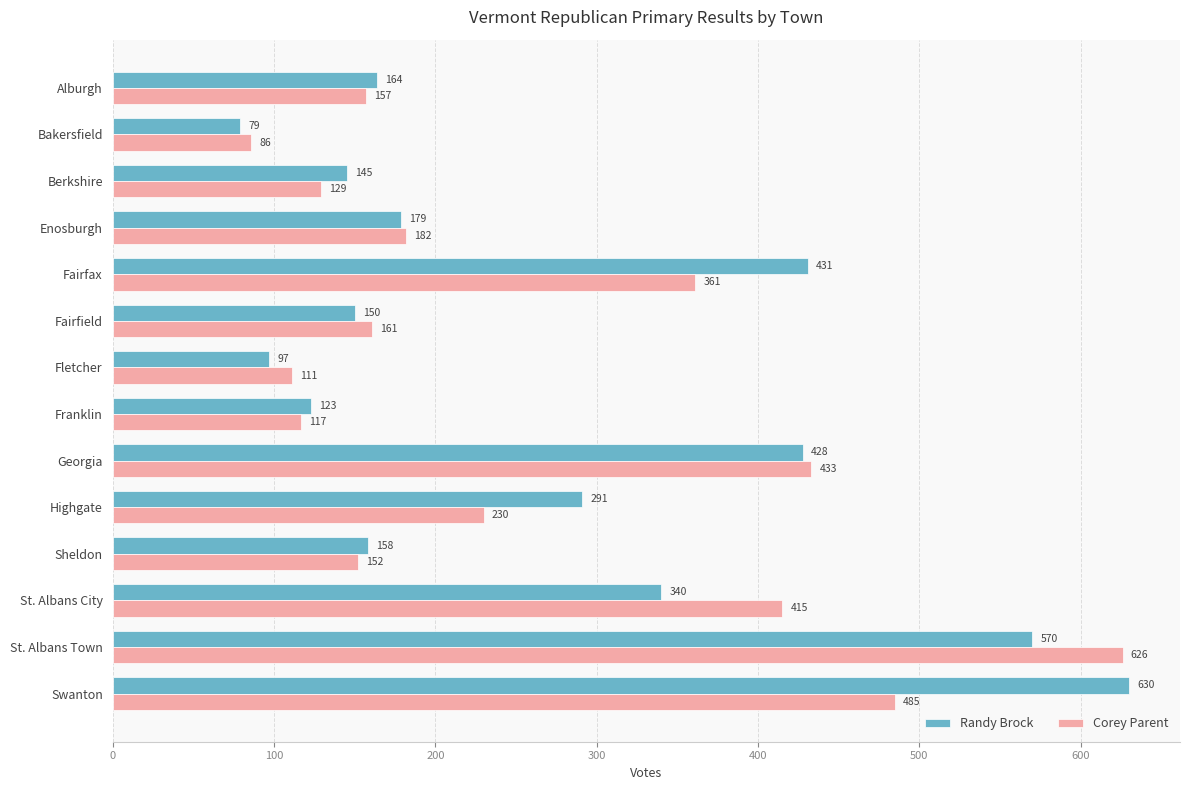

What is the approximate value of Randy Brock at Highgate?

291